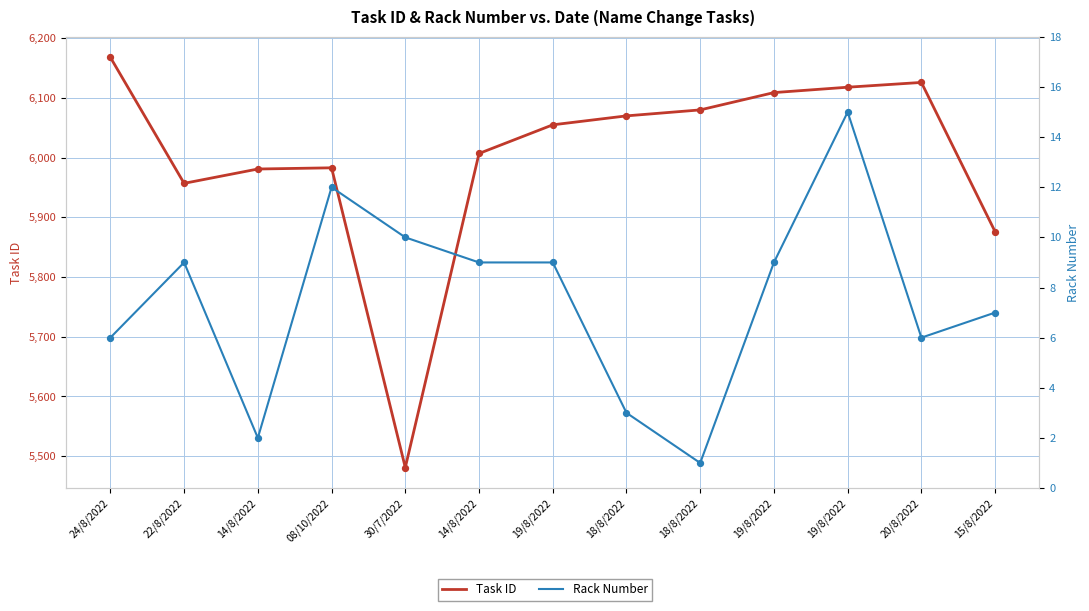

What are all the series names shown in the legend?

Task ID, Rack Number